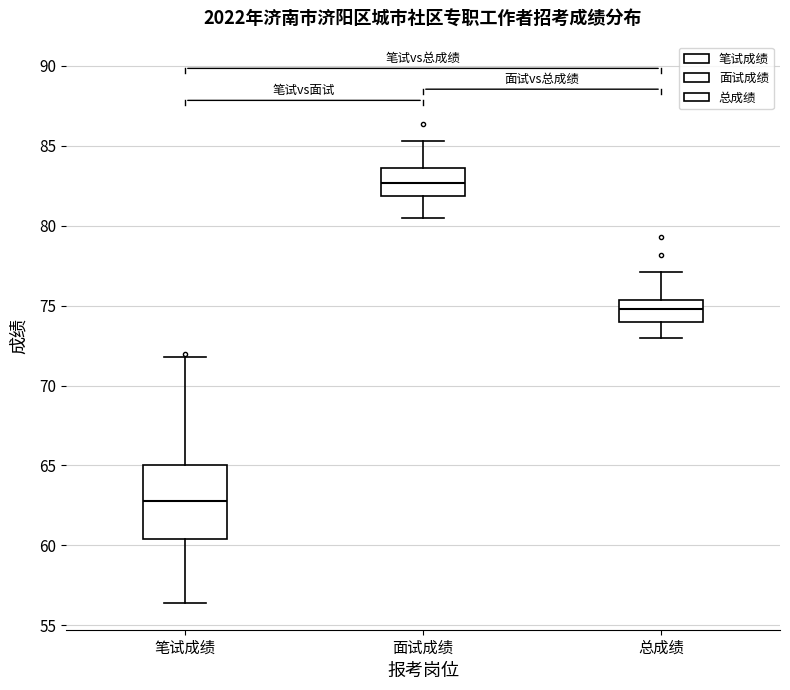

Which box has the highest median line?

面试成绩